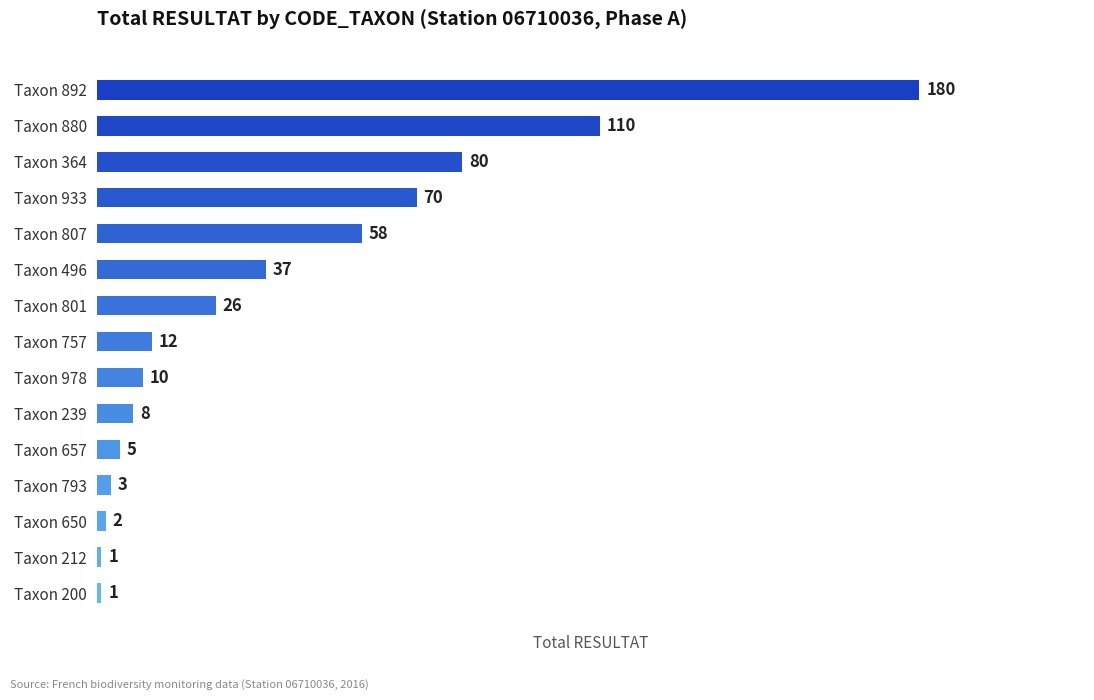

The chart shows a value of 34 at Taxon 801. True or false?

False